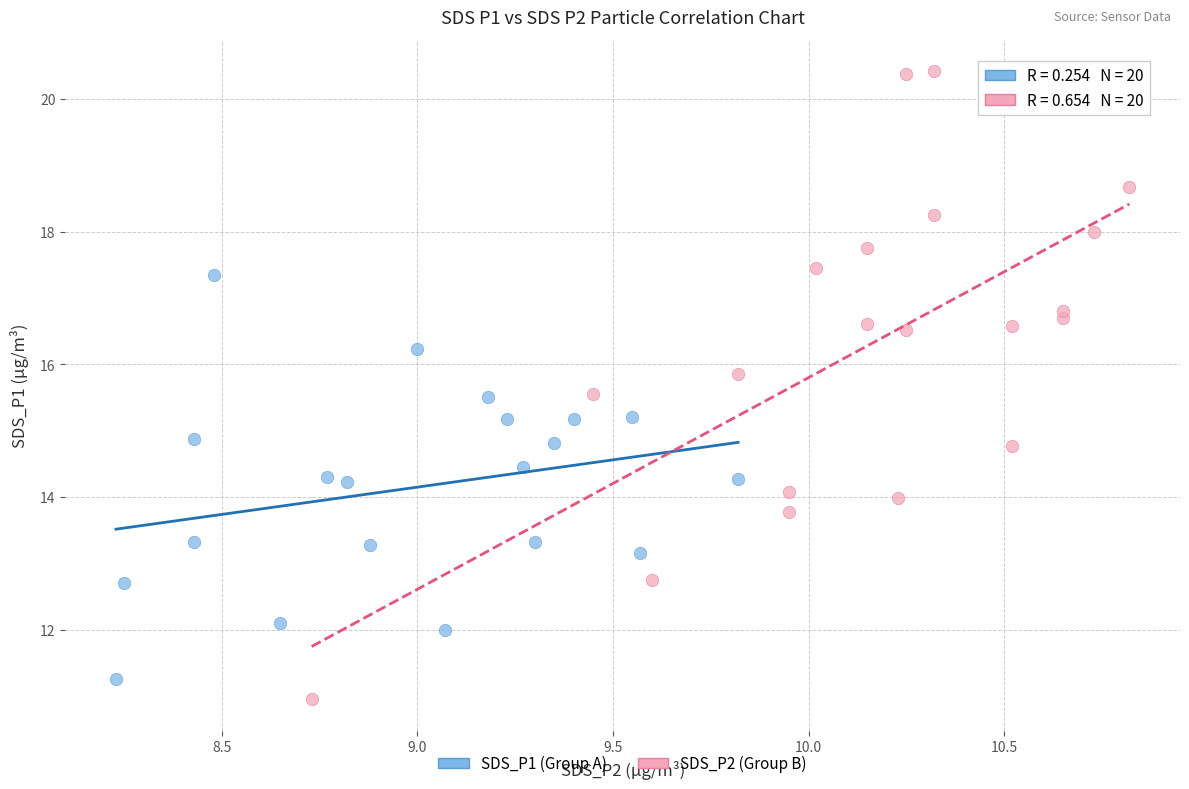

Which series has the largest Y range (max minus min)?

SDS_P2 (Group B)